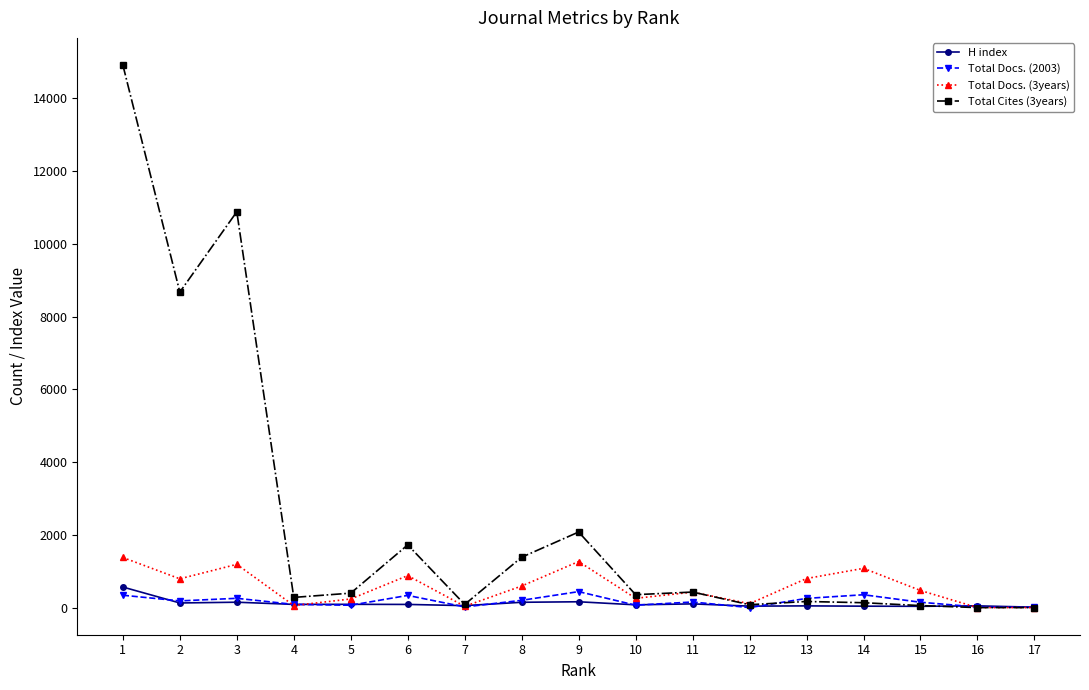

Which series has the largest total across all categories?

Total Cites (3years)